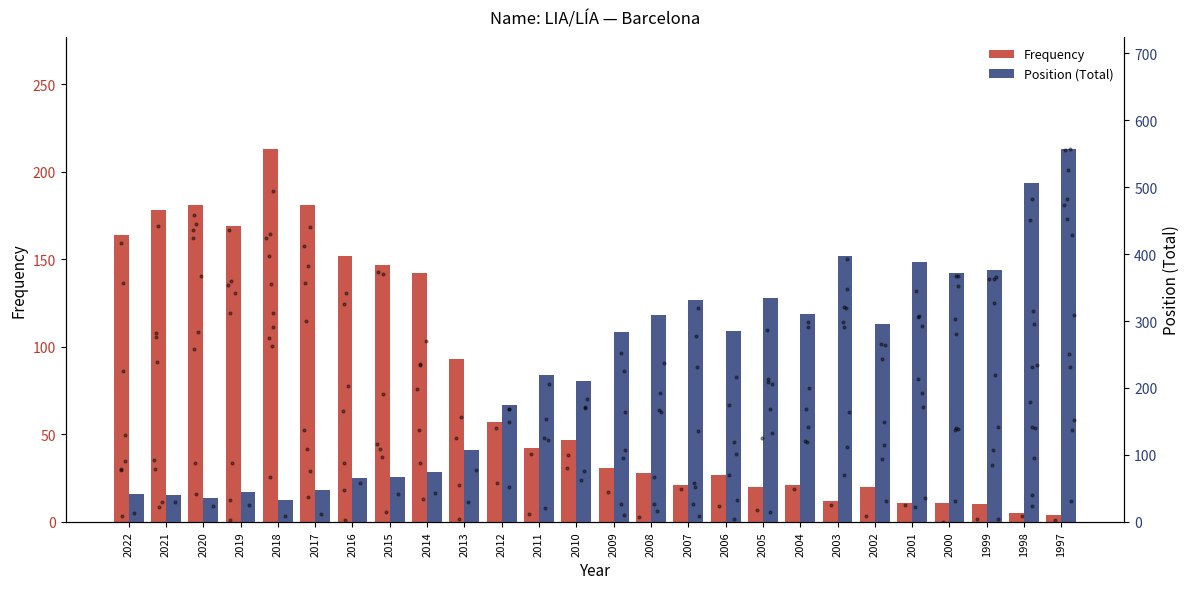

What is the total value across all series at 2017?

228